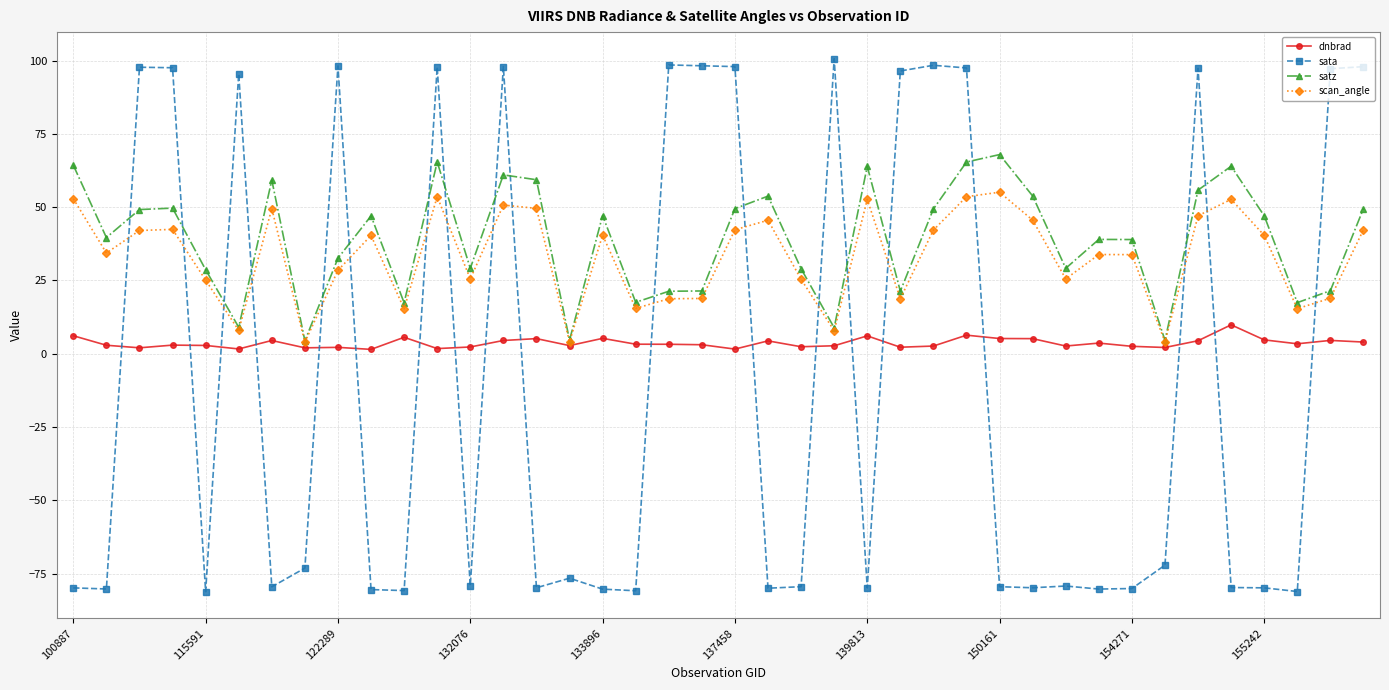

What is the value of the dnbrad point at the 40th from the left?

4.0